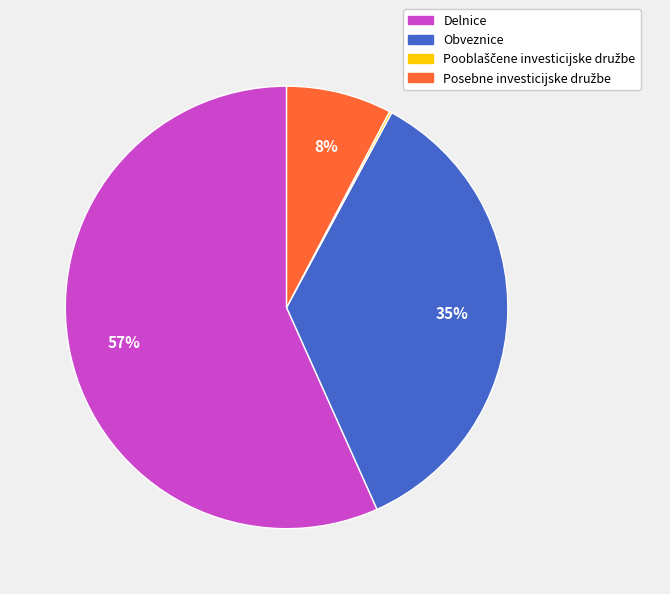

What is the largest slice in the pie chart?

Delnice